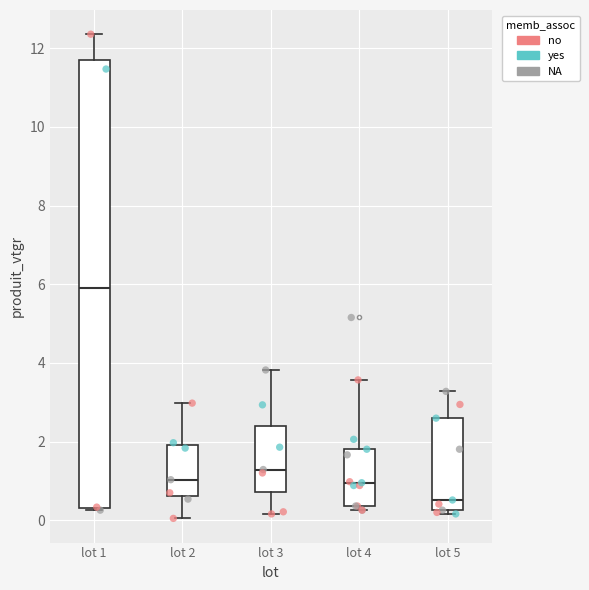

Where does the median line of the box for lot 1 sit on the y-axis? The values are not printed on the chart, so give them approximately, as read against the axis.

6.0